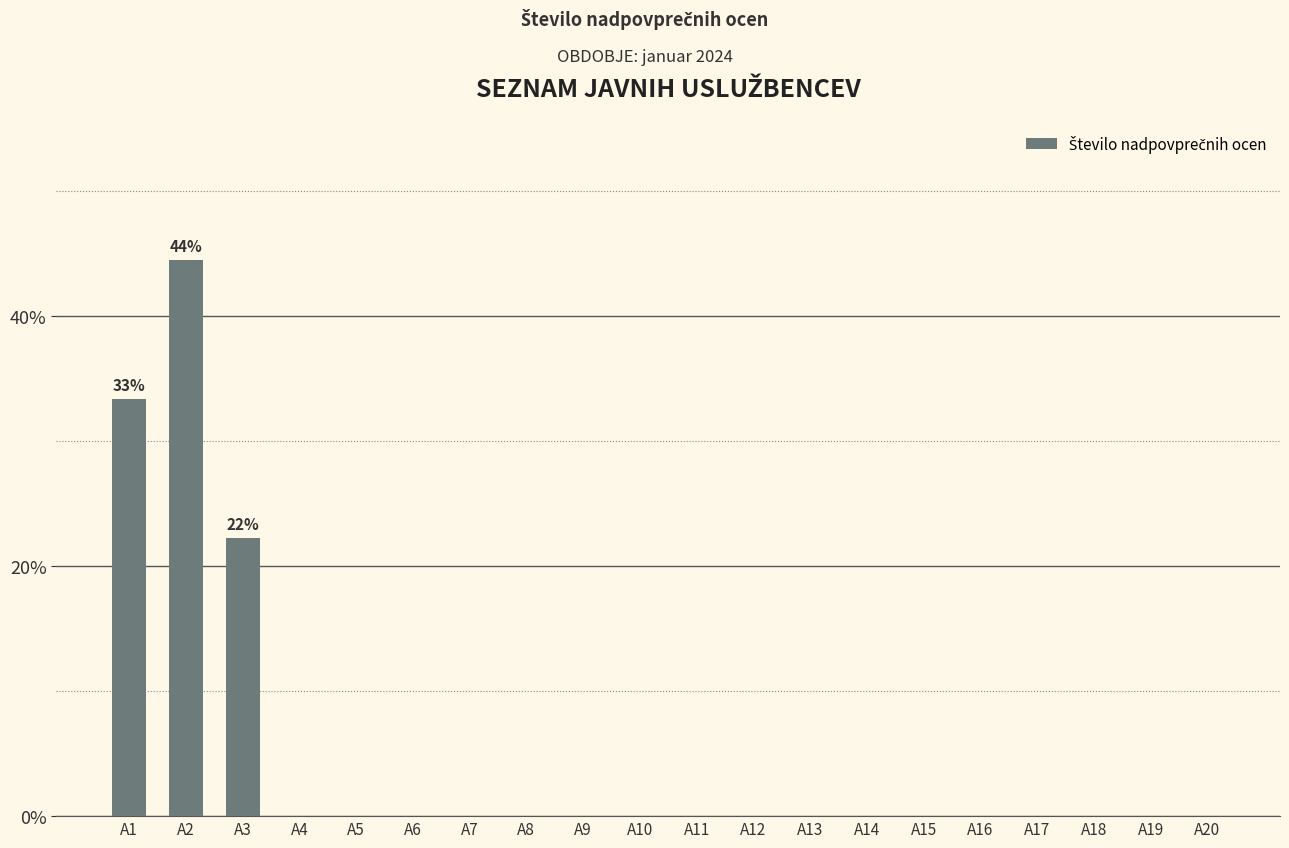

What is the change in value from A2 to A19?

-44.4